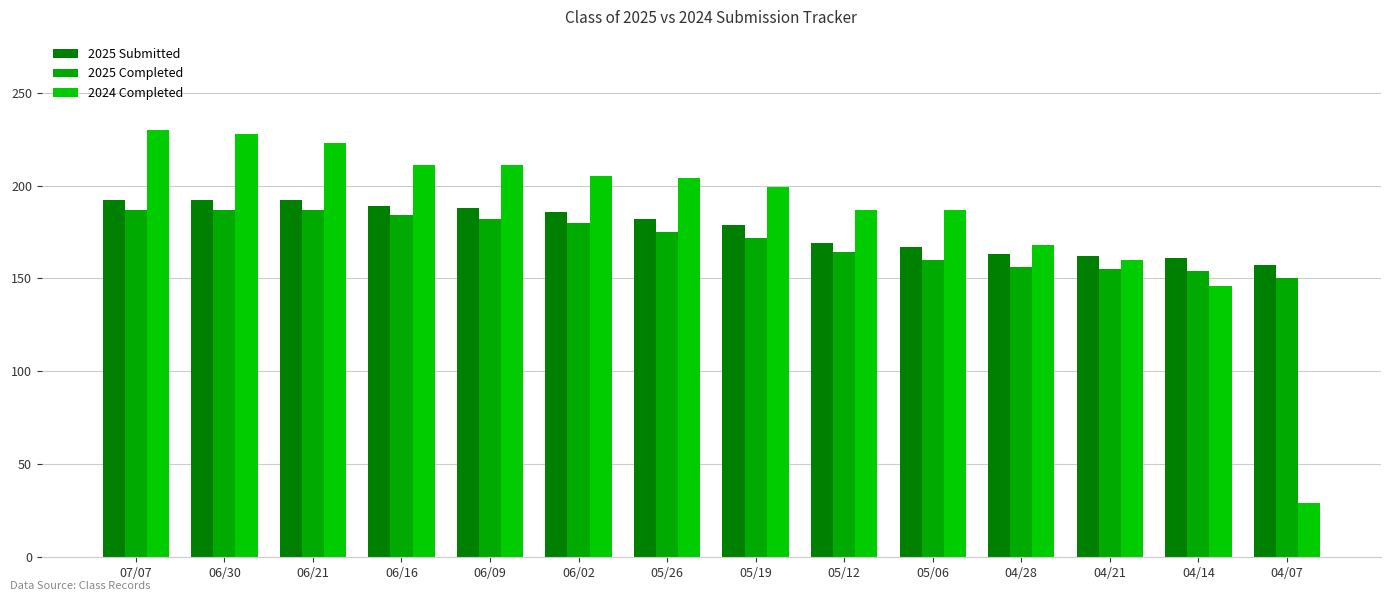

What is the sum of the 2024 Completed values at 05/12 and 06/16?

398